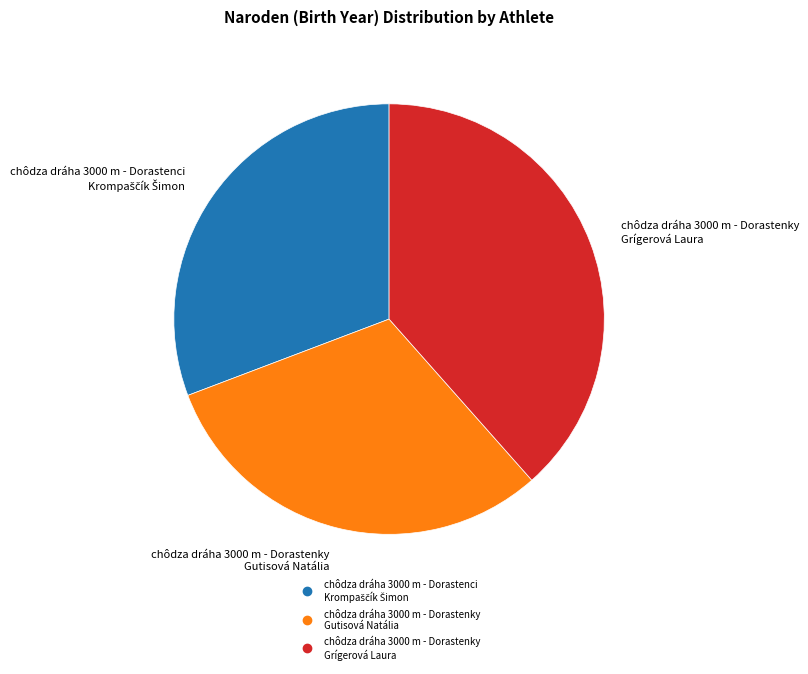

Which has a higher value, chôdza dráha 3000 m - Dorastenky Grígerová Laura or chôdza dráha 3000 m - Dorastenky Gutisová Natália?

chôdza dráha 3000 m - Dorastenky Grígerová Laura